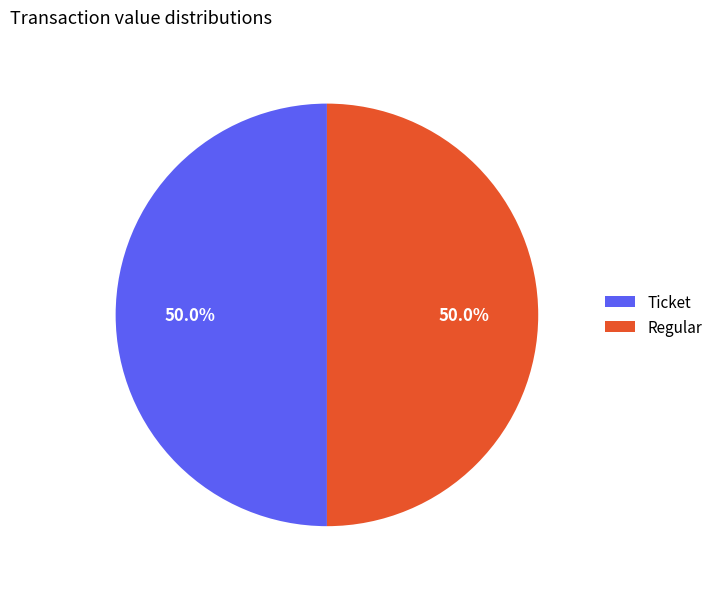

Approximately how many times larger is the value at Ticket compared to Regular?

1.0